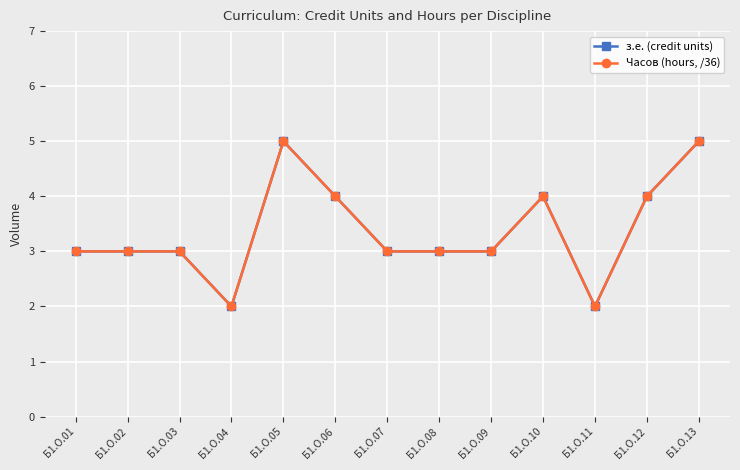

Reading left to right, transcribe all the data shown in this chart.

з.е. (credit units): Б1.О.01=3	Б1.О.02=3	Б1.О.03=3	Б1.О.04=2	Б1.О.05=5	Б1.О.06=4	Б1.О.07=3	Б1.О.08=3	Б1.О.09=3	Б1.О.10=4	Б1.О.11=2	Б1.О.12=4	Б1.О.13=5
Часов (hours, /36): Б1.О.01=3	Б1.О.02=3	Б1.О.03=3	Б1.О.04=2	Б1.О.05=5	Б1.О.06=4	Б1.О.07=3	Б1.О.08=3	Б1.О.09=3	Б1.О.10=4	Б1.О.11=2	Б1.О.12=4	Б1.О.13=5